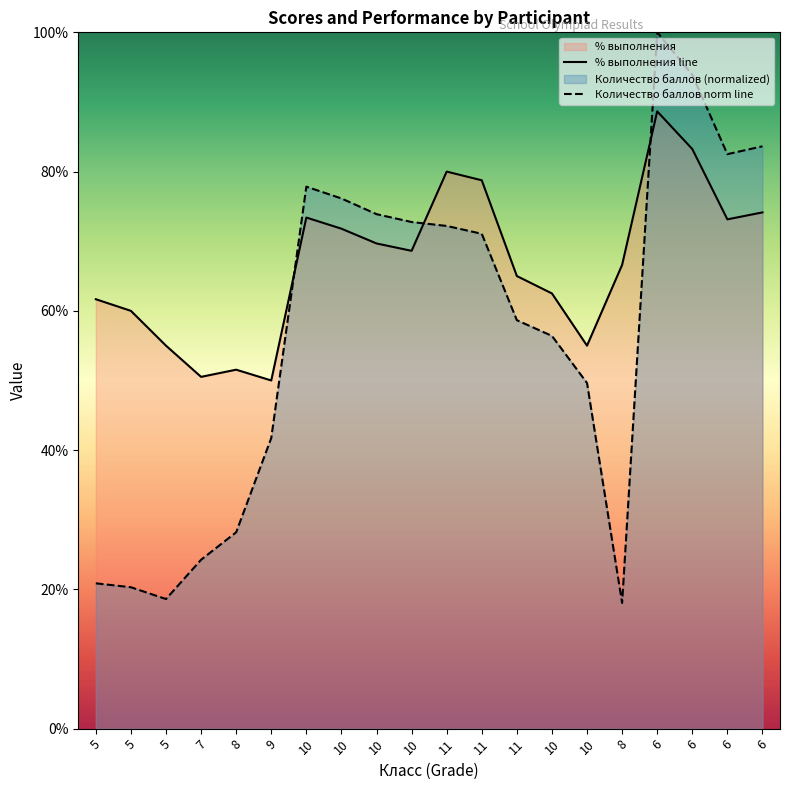

What is the smallest value displayed?

18.0